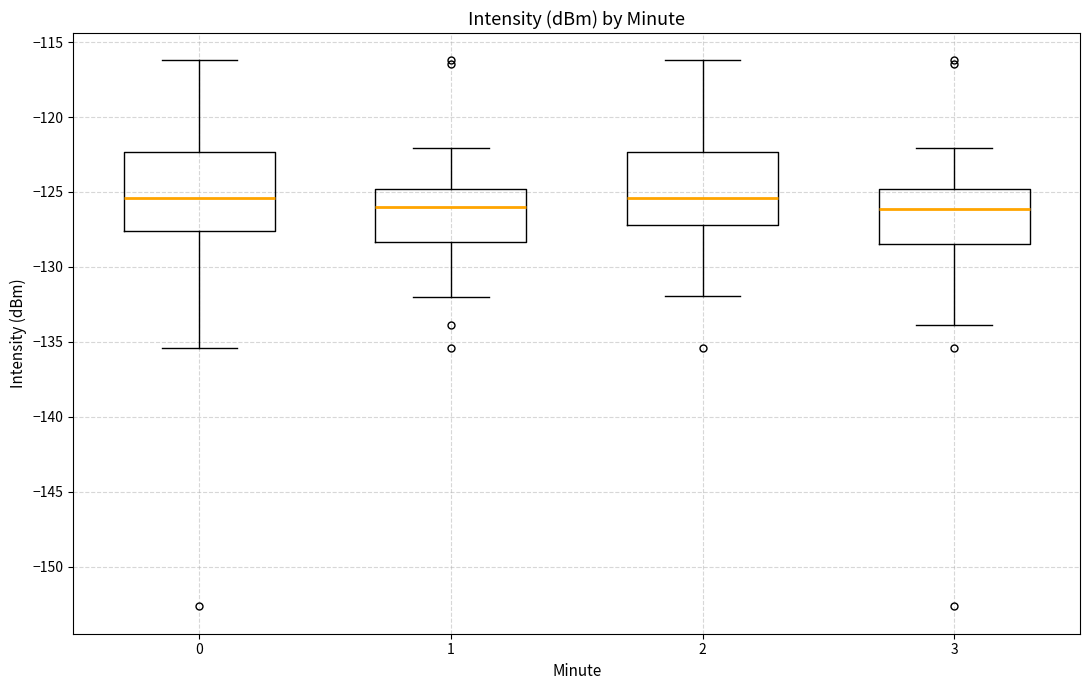

Where is the lower edge of the box at x = 0 on the y-axis? The values are not printed on the chart, so give them approximately, as read against the axis.

-127.5